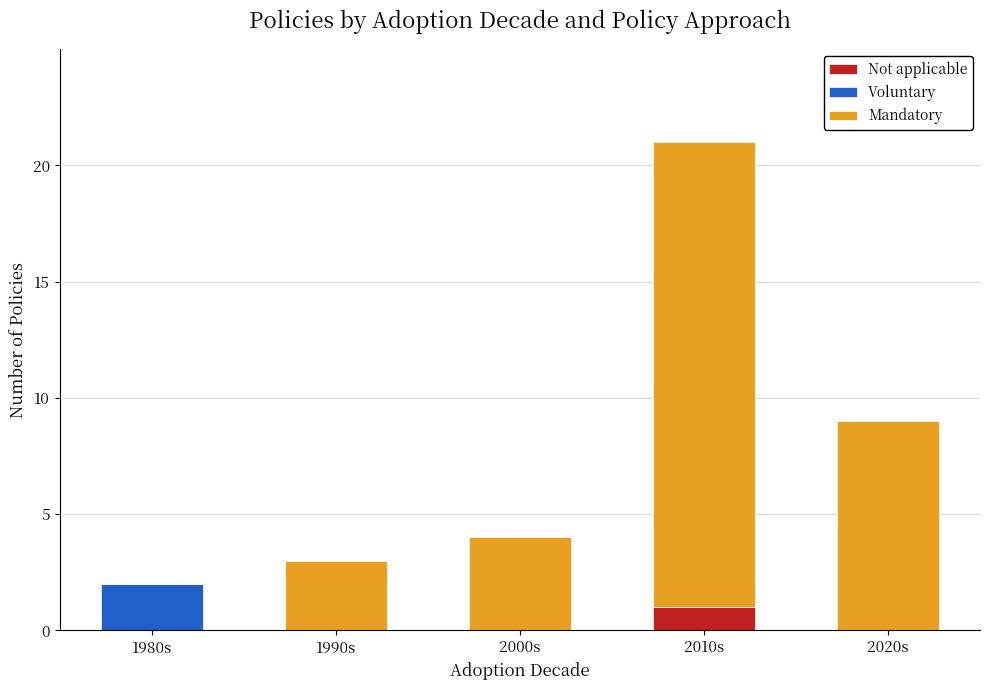

At which category is the sum across all series the highest?

2010s